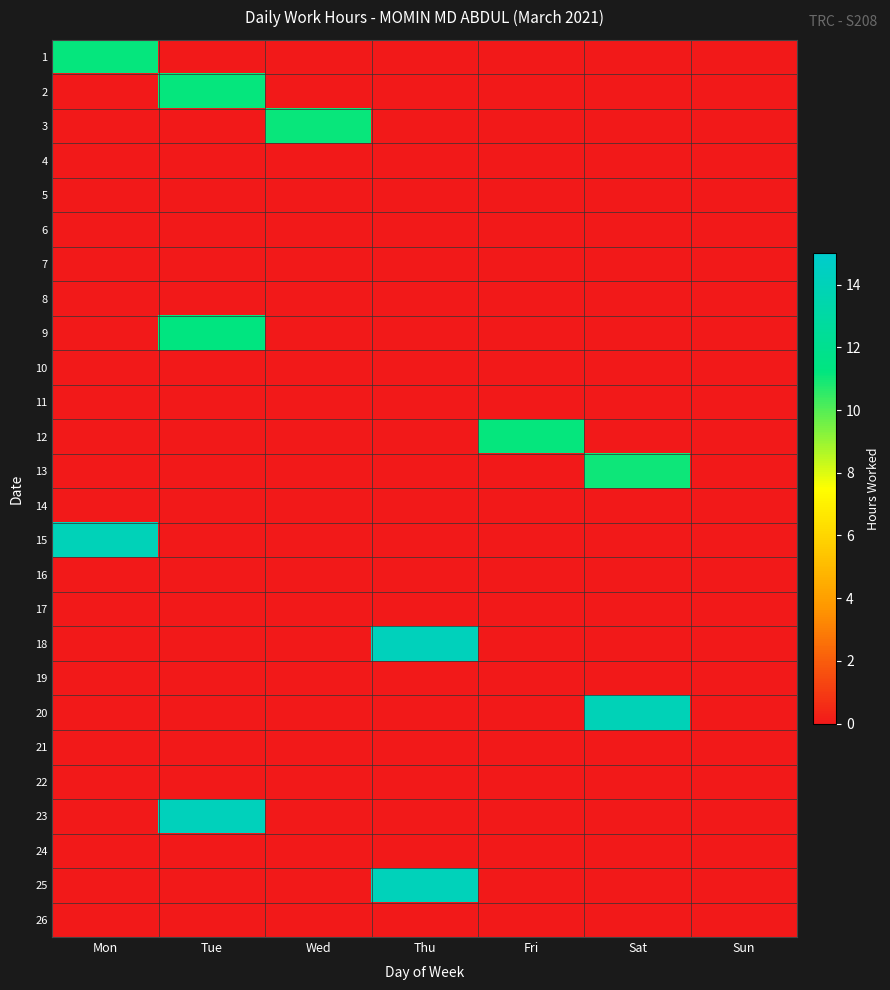

What is the total value across all series at Tue?

36.6